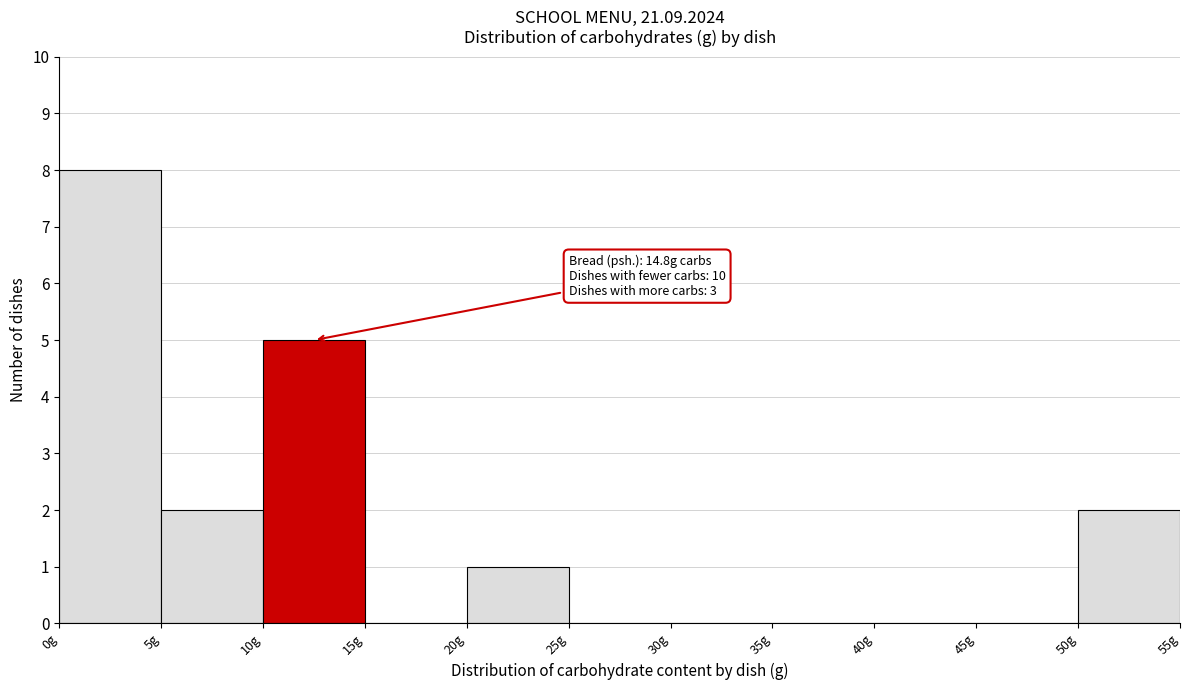

Which range on the x-axis has the tallest bar?

0 to 5